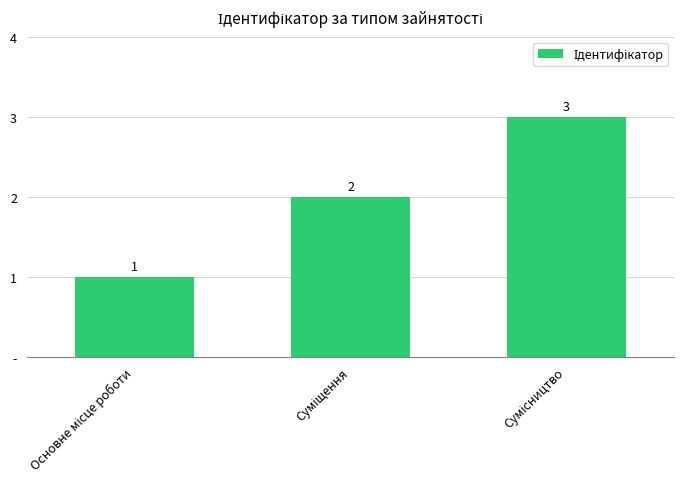

Does the chart contain any negative values?

No